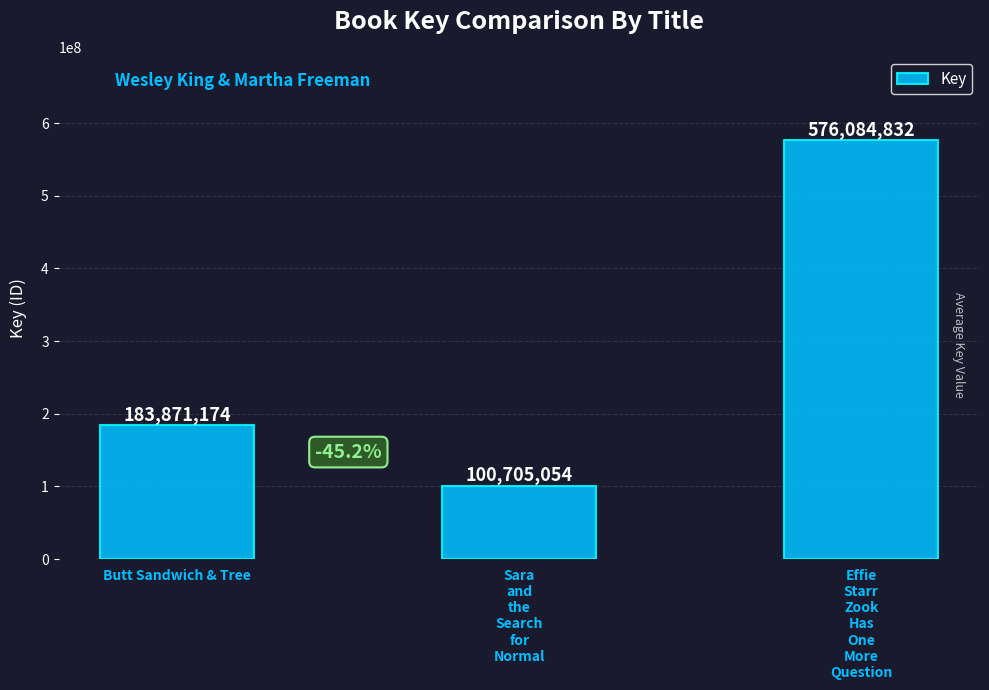

Reading left to right, what are all the values shown in this chart?

Butt Sandwich & Tree=183871174	Sara
and
the
Search
for
Normal=100705054	Effie
Starr
Zook
Has
One
More
Question=576084832